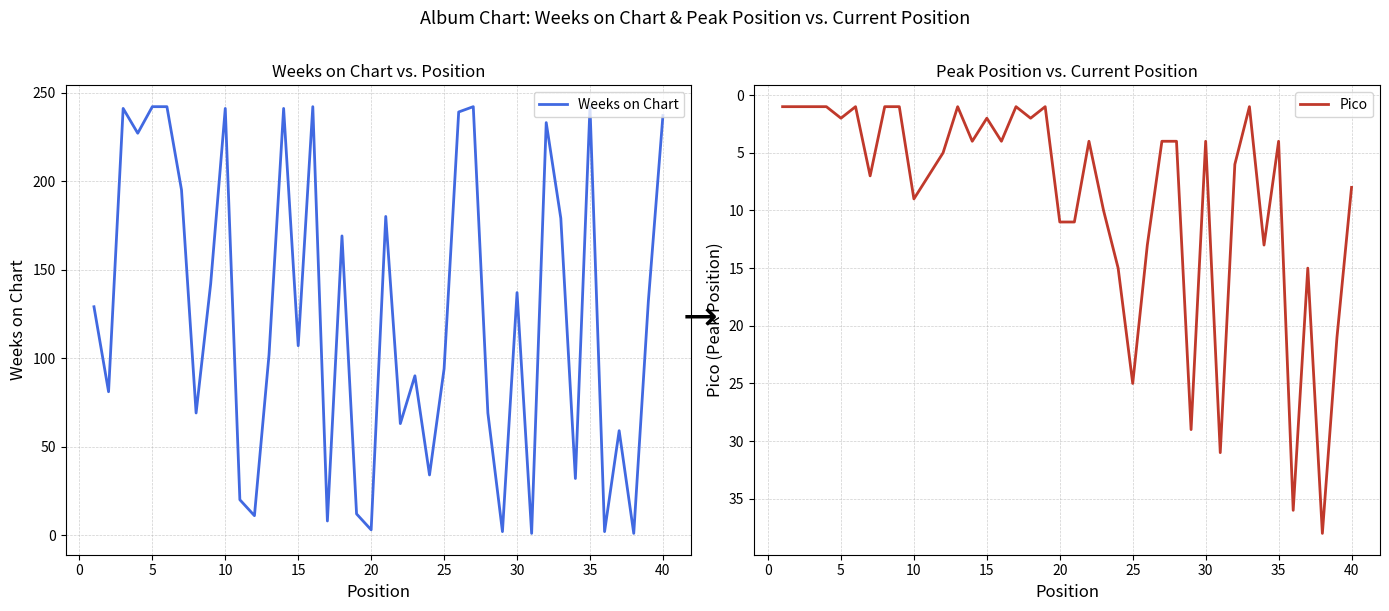

How many values in the Pico series are below 4?

14